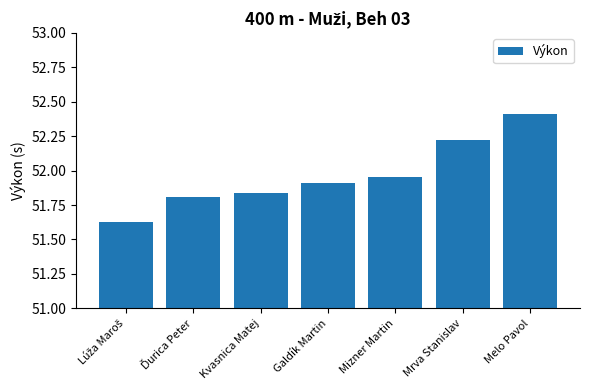

What is the change in value from Kvasnica Matej to Mrva Stanislav?

+0.4